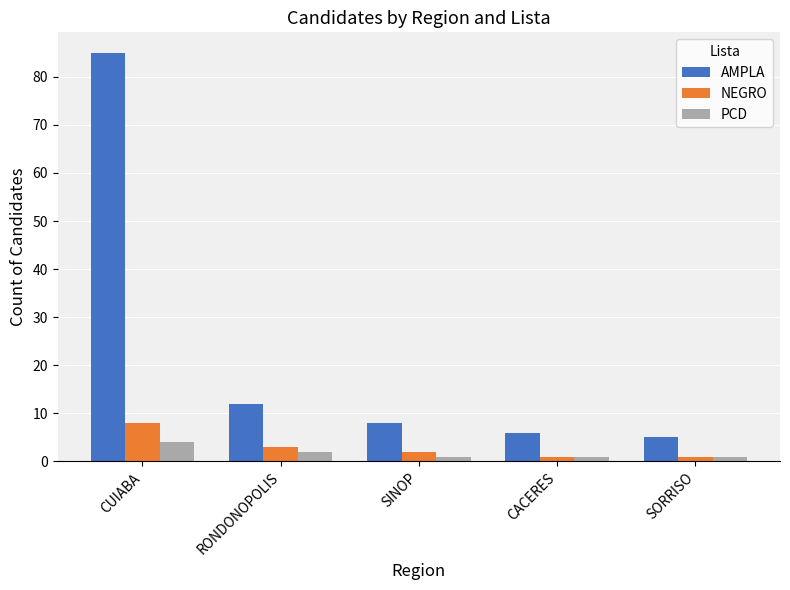

The value of NEGRO at CACERES is 1. True or false?

True